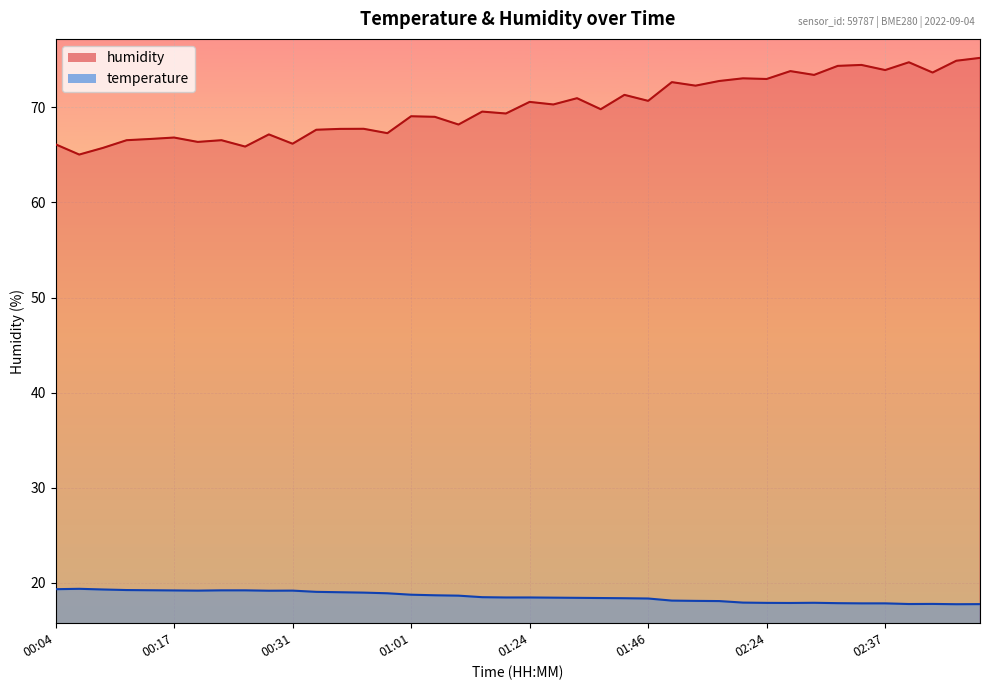

Rank the categories by humidity value from highest to lowest.

02:53, 02:48, 02:39, 02:34, 02:32, 02:37, 02:26, 02:45, 02:29, 02:21, 02:24, 02:07, 02:02, 02:05, 01:43, 01:35, 01:46, 01:24, 01:26, 01:40, 01:15, 01:18, 01:01, 01:06, 01:09, 00:42, 00:39, 00:37, 00:50, 00:28, 00:17, 00:15, 00:12, 00:23, 00:20, 00:31, 00:04, 00:26, 00:10, 00:07